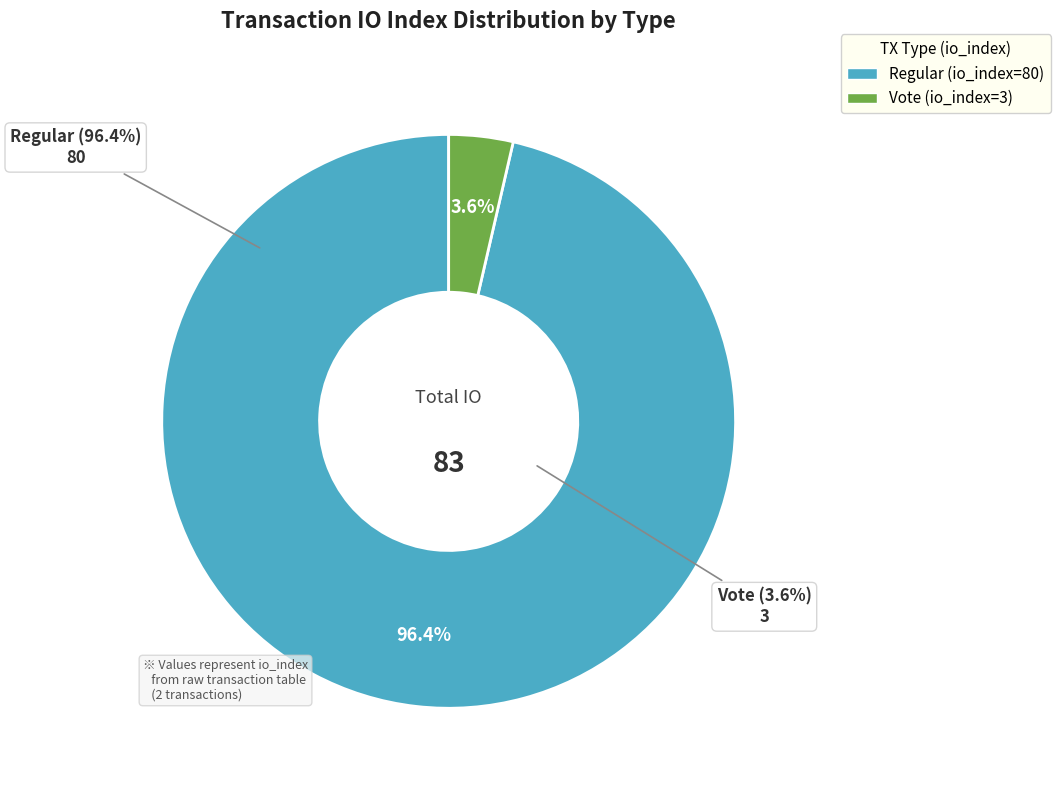

To the nearest percent, what is the combined percentage of Regular and Vote?

100%